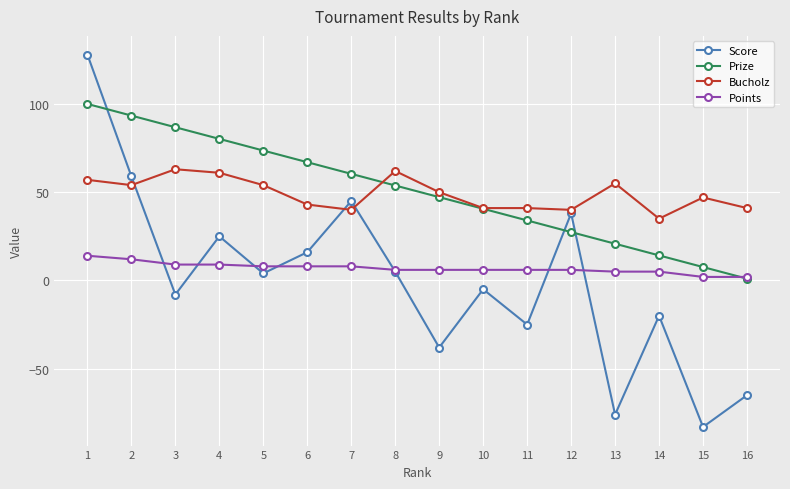

Which series changed the most between 9 and 12?

Score